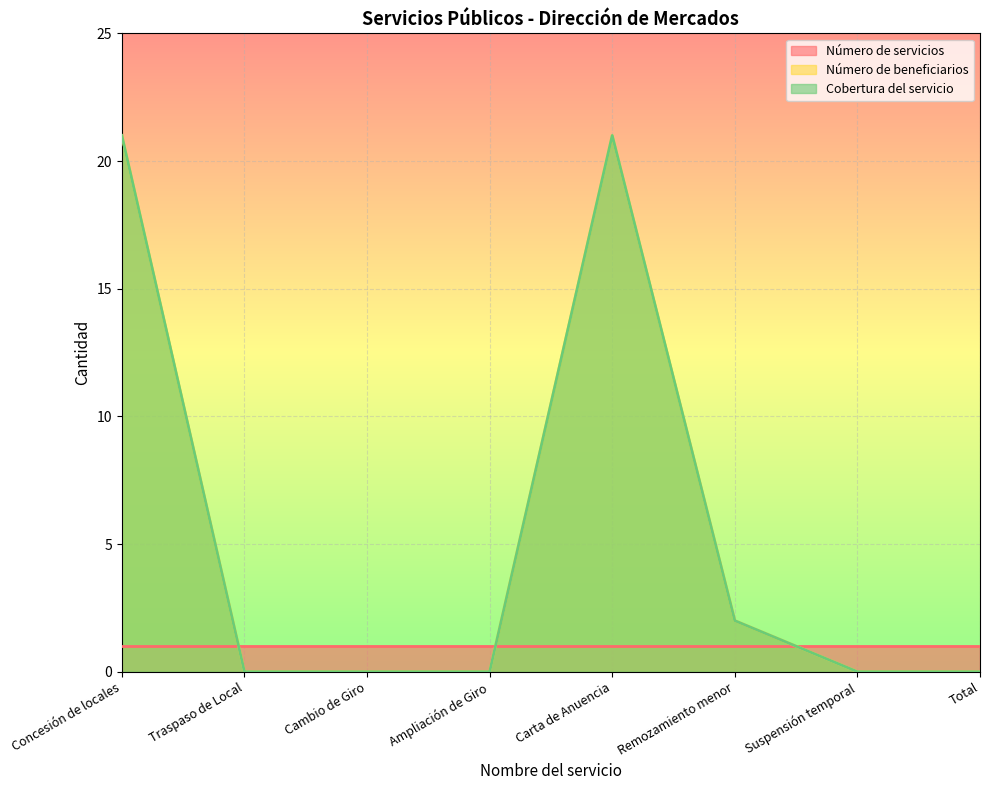

What is the difference between the Número de beneficiarios values at Suspensión temporal and Concesión de locales?

21